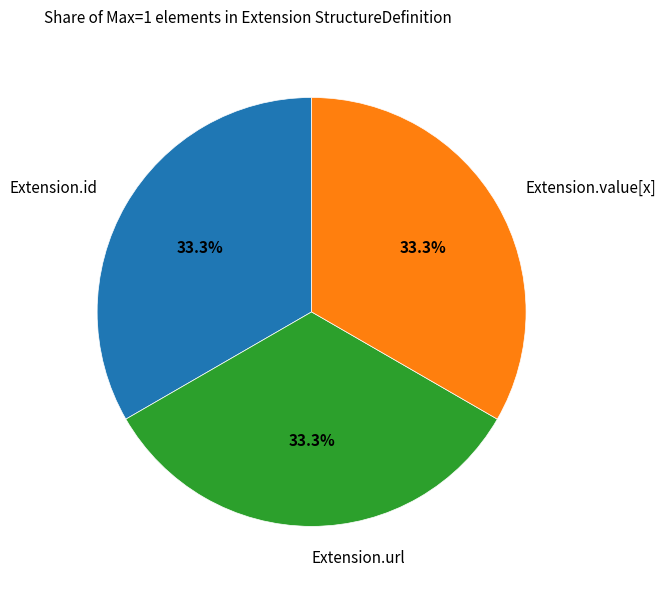

Is Extension.url the majority of the pie?

No